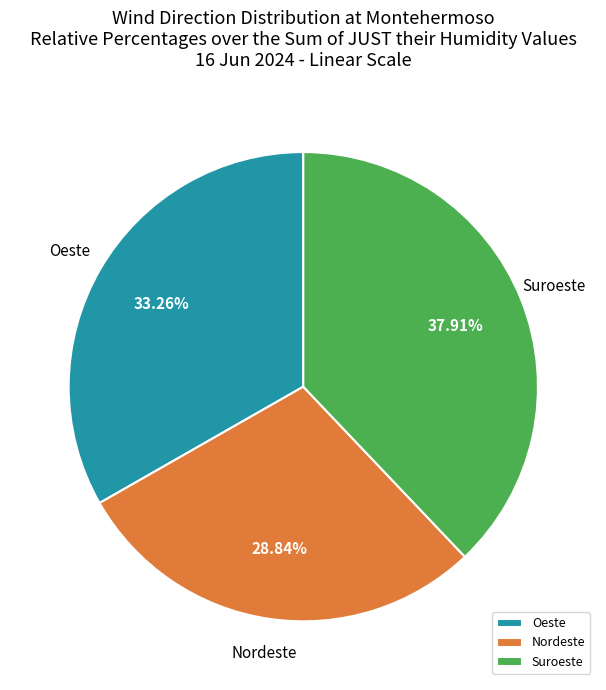

To the nearest percent, what portion does Suroeste represent?

38%